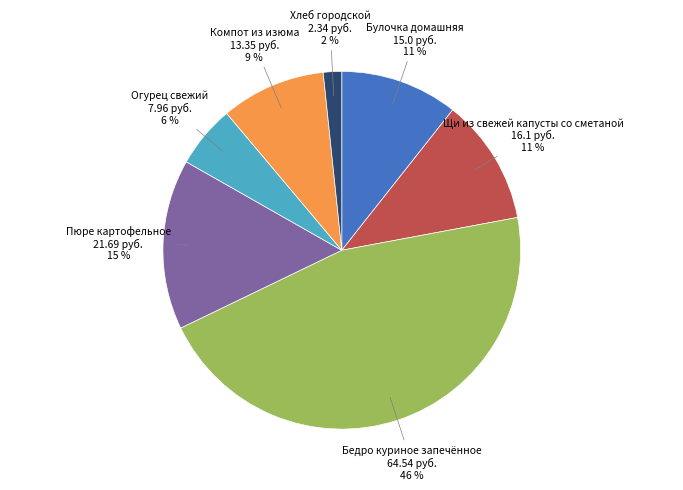

To the nearest percent, what is the difference between the largest and smallest slice percentages?

44%